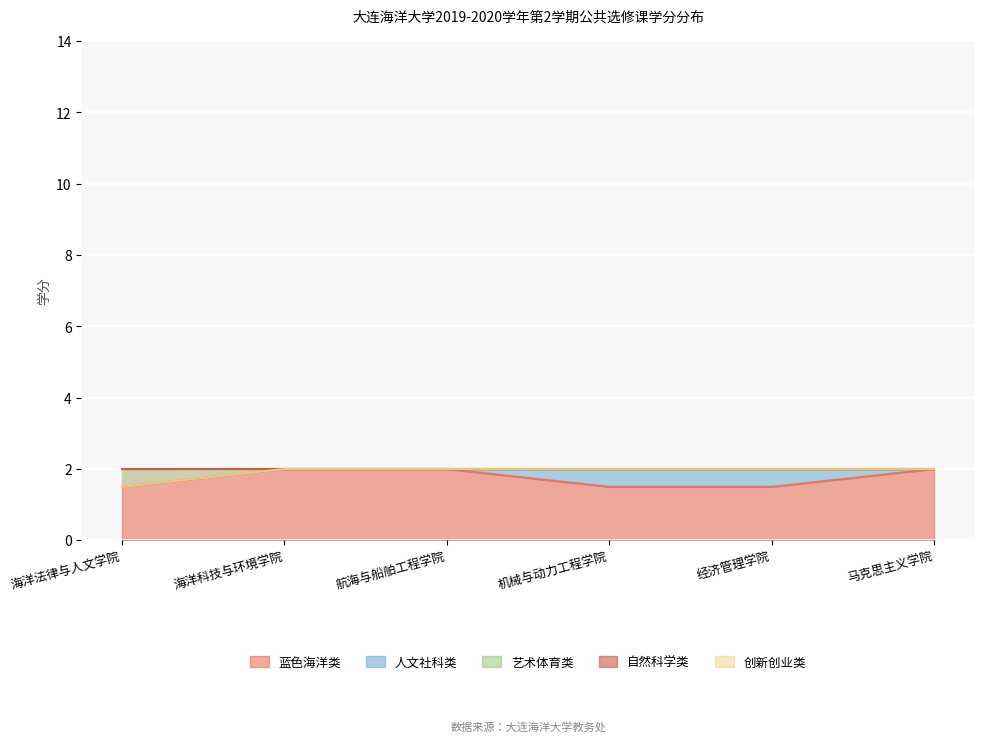

How many data points does each series have?

6